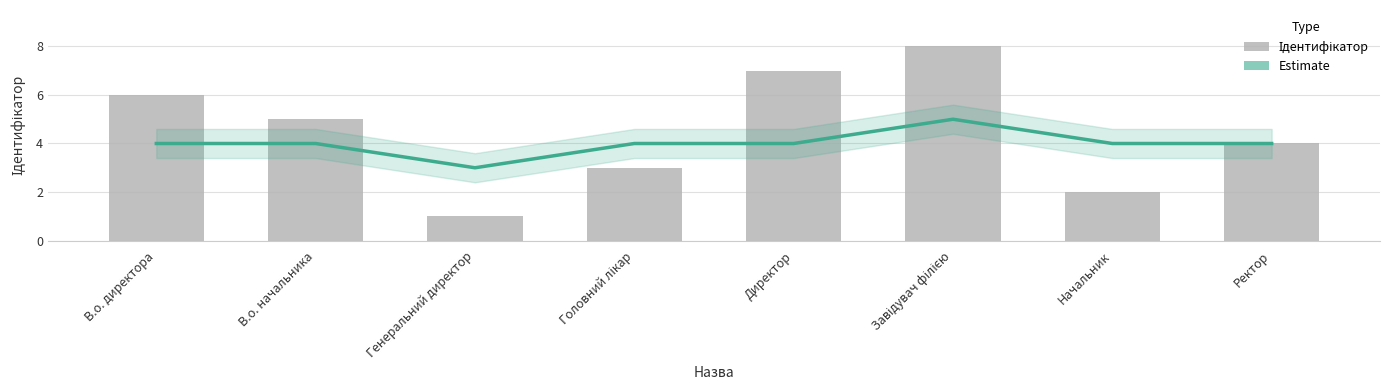

Which label corresponds to the largest value in the chart?

Завідувач філією